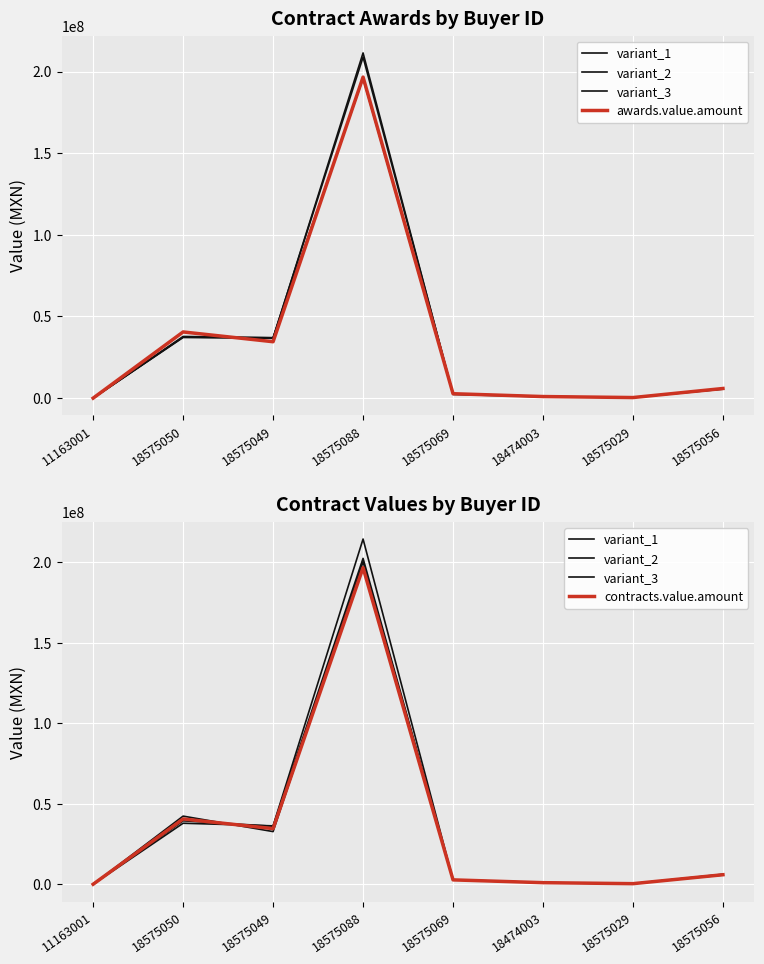

What is the difference between the highest and lowest values at 18474003?

112499.1